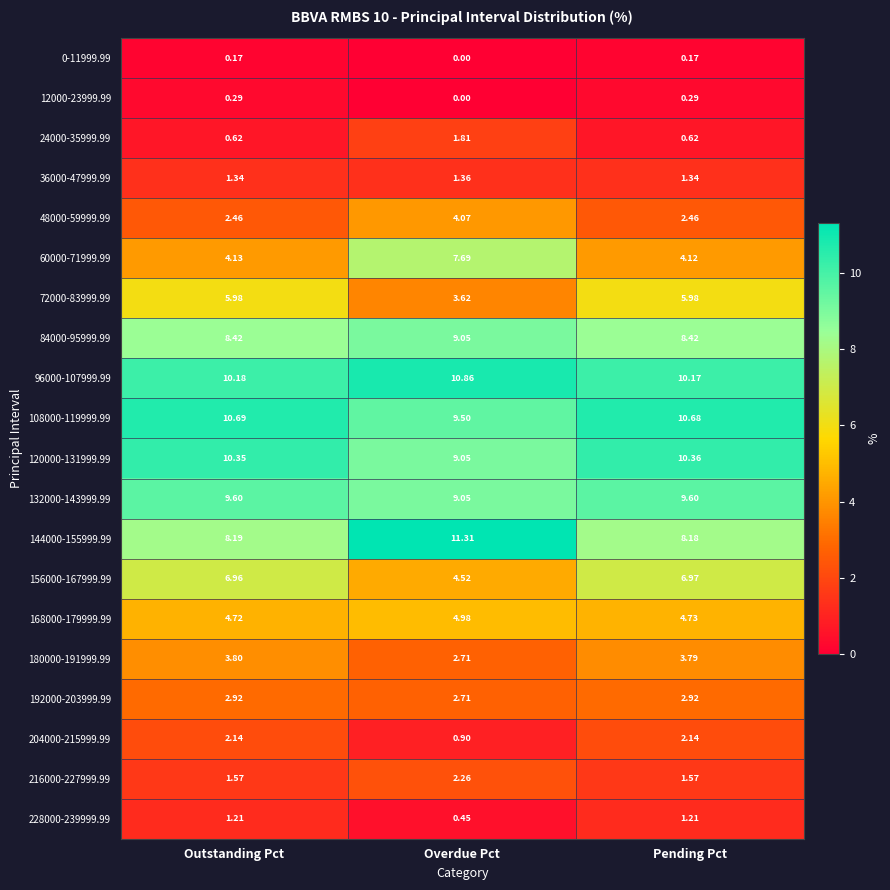

Which series has the largest total across all categories?

96000-107999.99